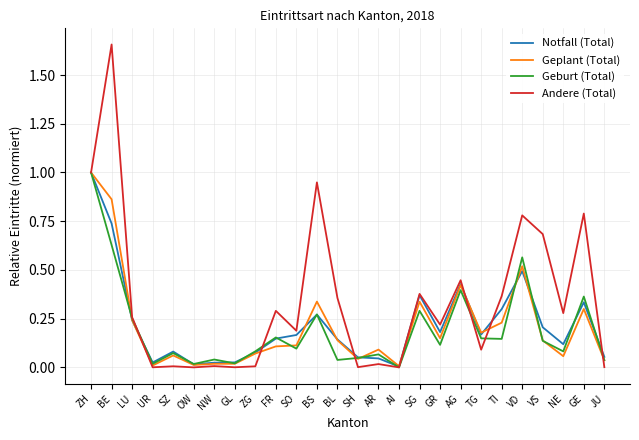

What is the total value across all series at BS?

1.8